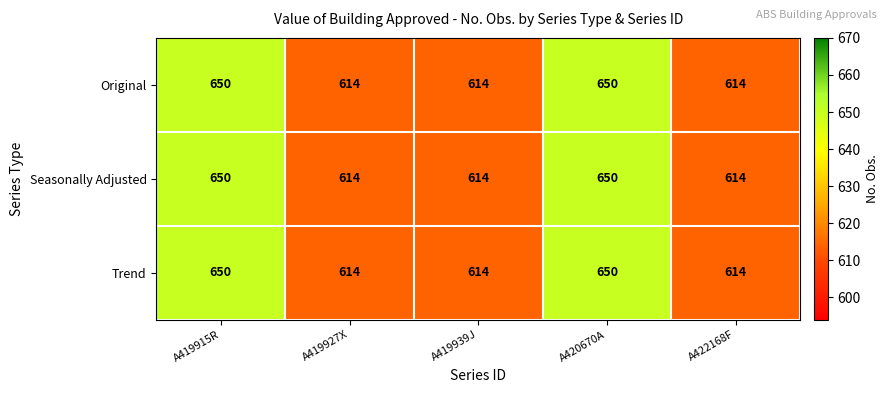

Reading left to right, transcribe all the data shown in this chart.

Original: A419915R=650	A419927X=614	A419939J=614	A420670A=650	A422168F=614
Seasonally Adjusted: A419915R=650	A419927X=614	A419939J=614	A420670A=650	A422168F=614
Trend: A419915R=650	A419927X=614	A419939J=614	A420670A=650	A422168F=614